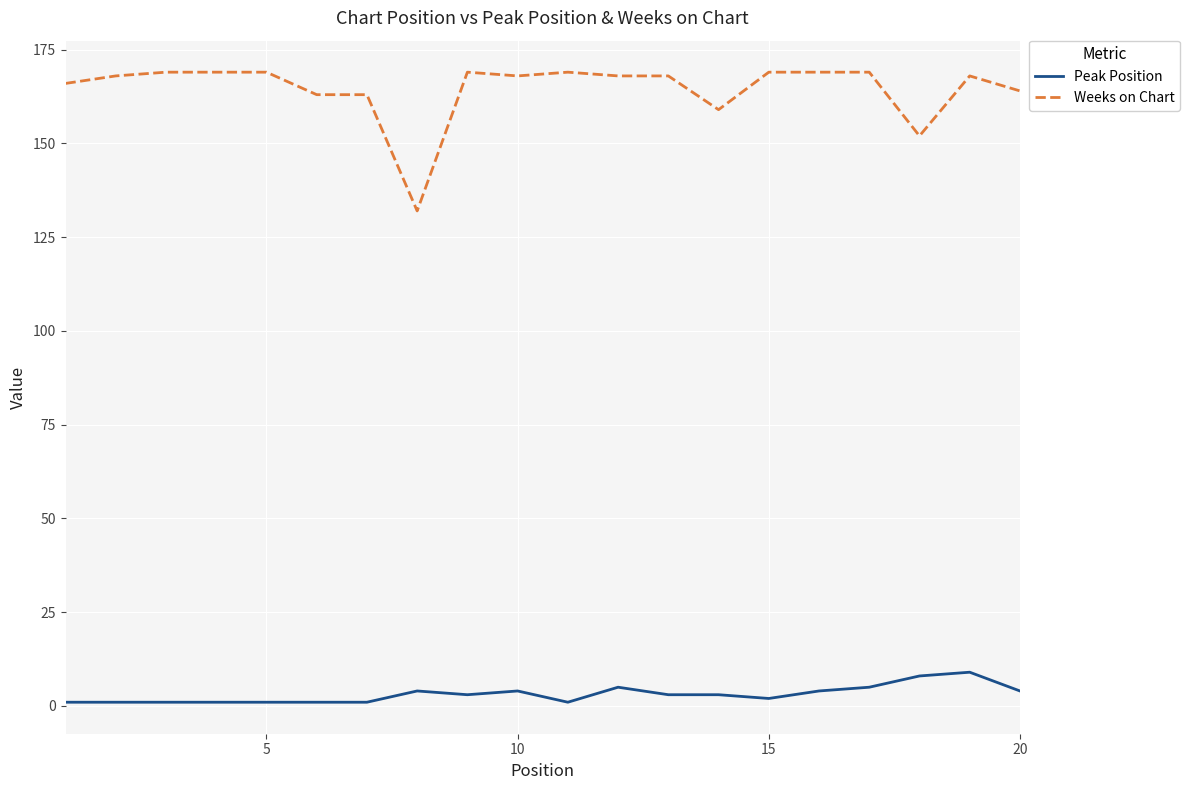

True or false: Peak Position and Weeks on Chart cross at least once.

False